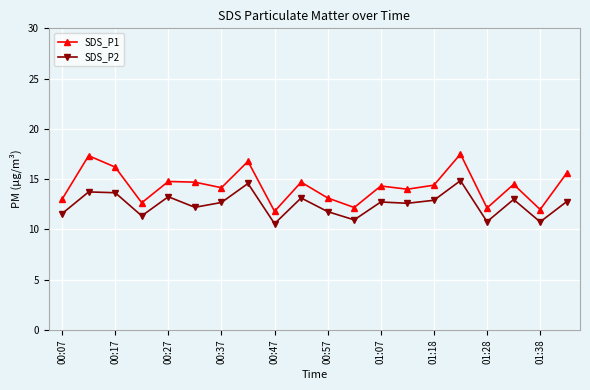

What is the sum of all SDS_P2 values?

249.8